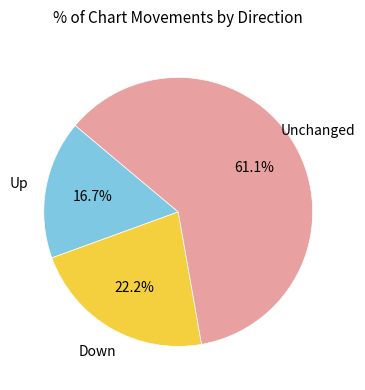

Count the number of slices in the pie.

3